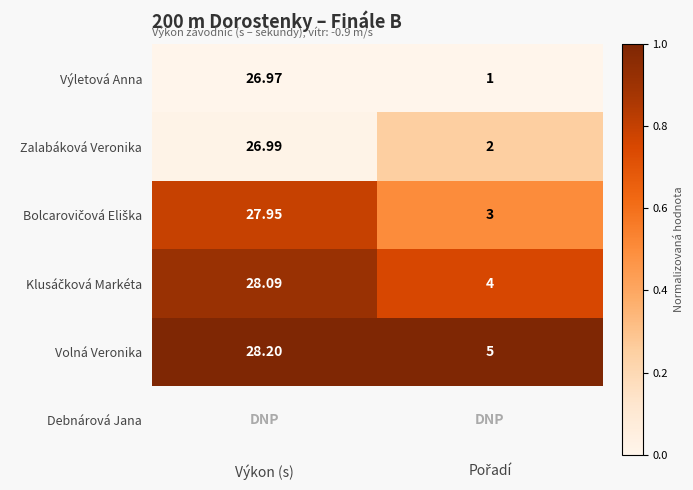

At which label does Výletová Anna reach its peak?

Výkon (s)